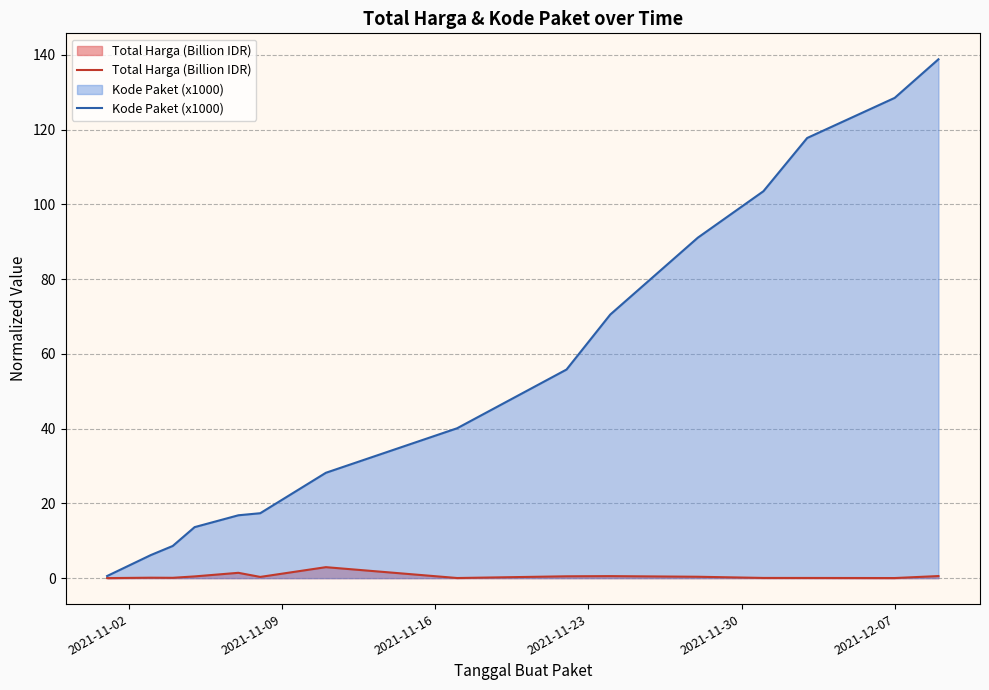

Rank the series by their average value, from highest to lowest.

Kode Paket (x1000), Total Harga (Billion IDR)